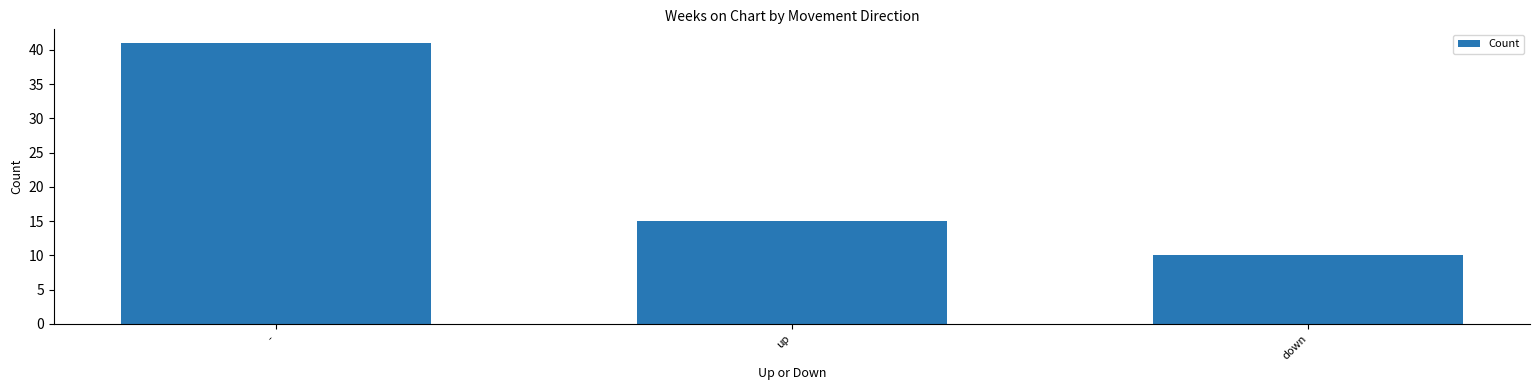

True or false: the data shows 26 at up.

False